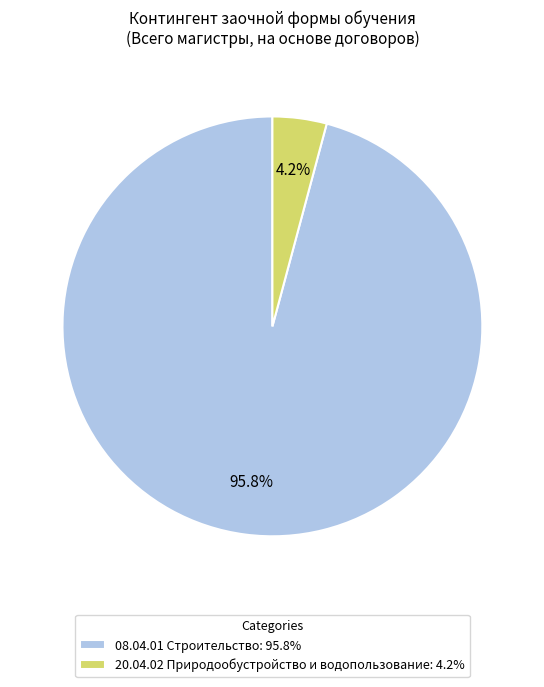

True or false: 20.04.02 Природообустройство и водопользование accounts for 4% of the total.

True